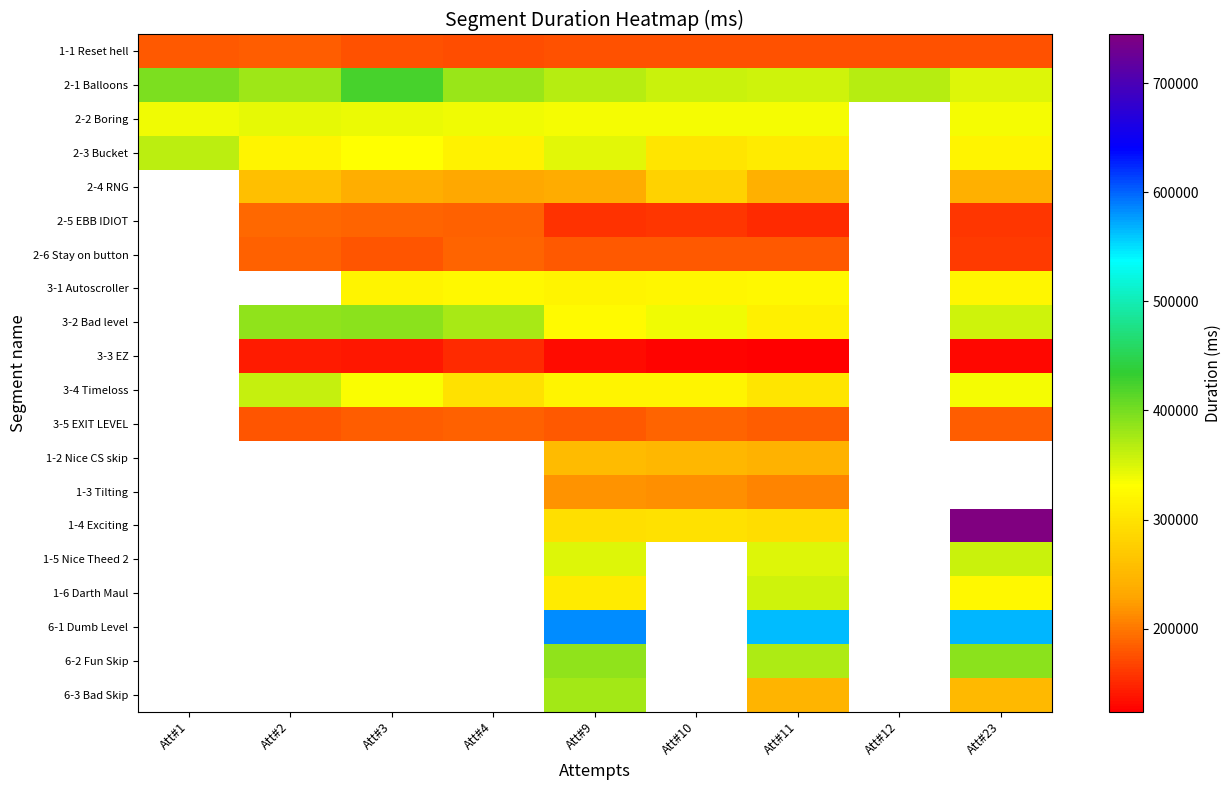

What is the maximum value shown in the chart?

744462.0